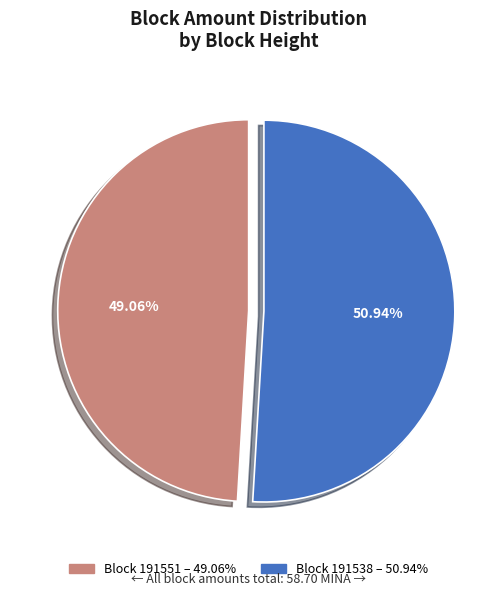

To the nearest percent, what is the average slice percentage?

50%